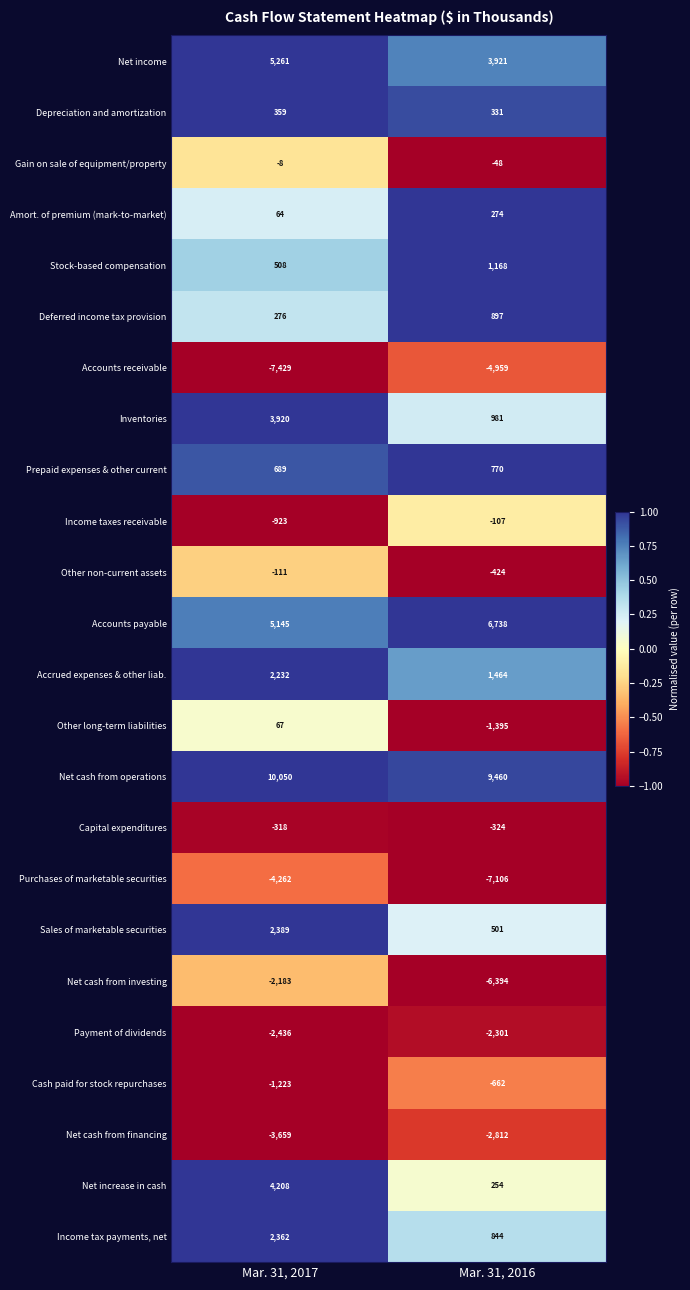

The value of Cash paid for stock repurchases at Mar. 31, 2017 is -2154. True or false?

False